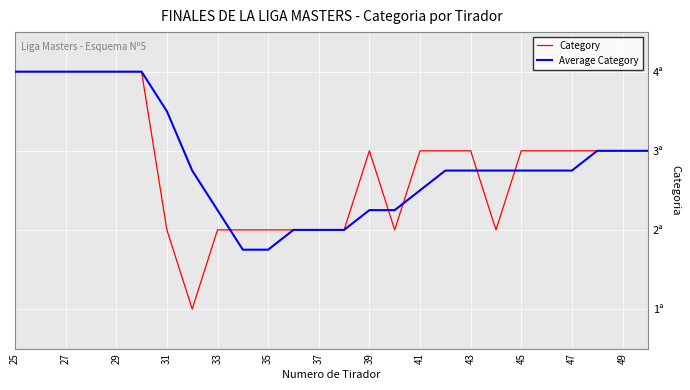

How many interior local peaks does the Category series have?

1